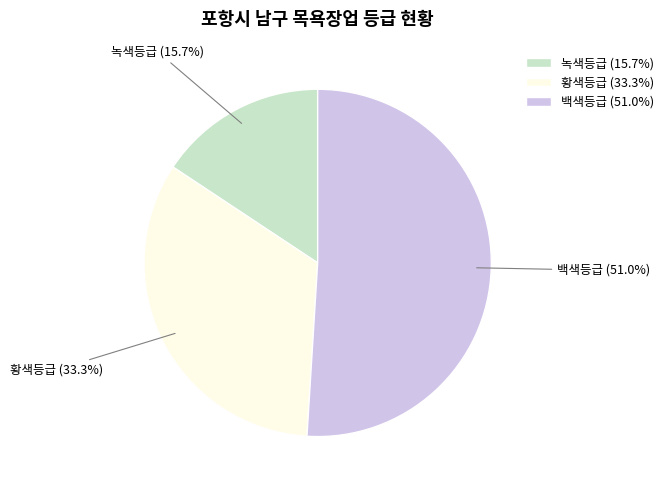

Rank the categories by value from lowest to highest.

녹색등급, 황색등급, 백색등급